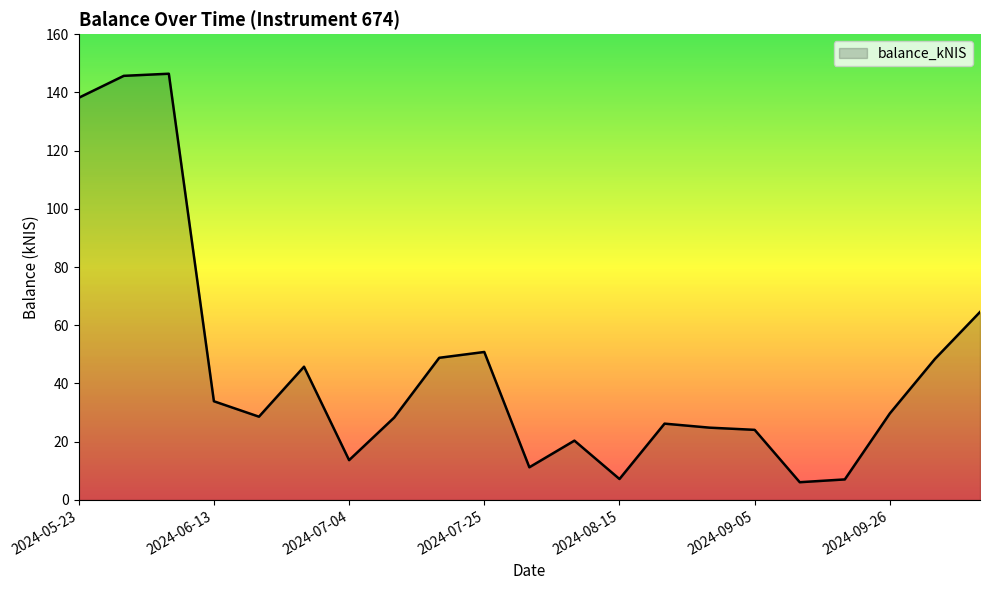

What is the difference between the maximum and minimum values?

140.3